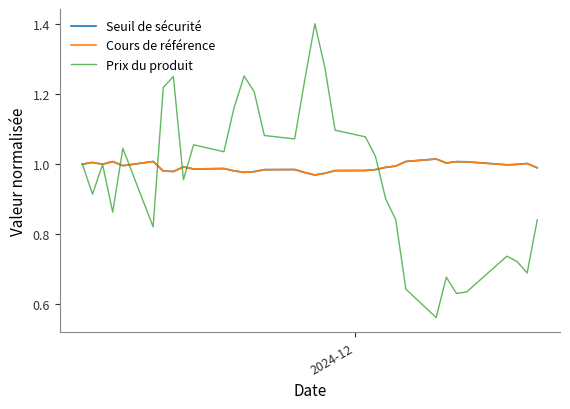

Which series has the widest spread of values?

Prix du produit